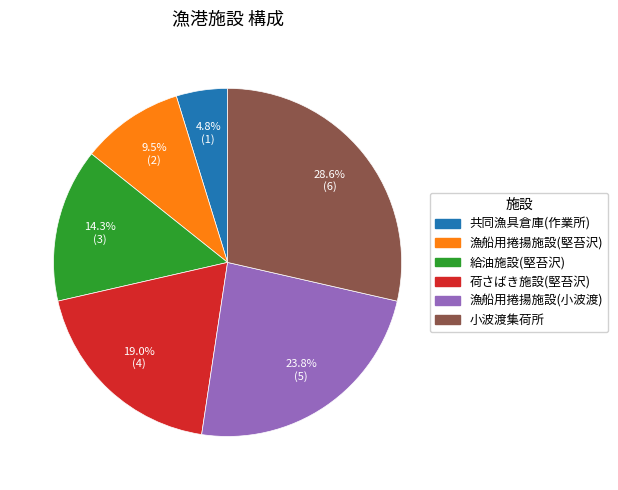

To the nearest percent, what percentage of the pie is 小波渡集荷所?

29%